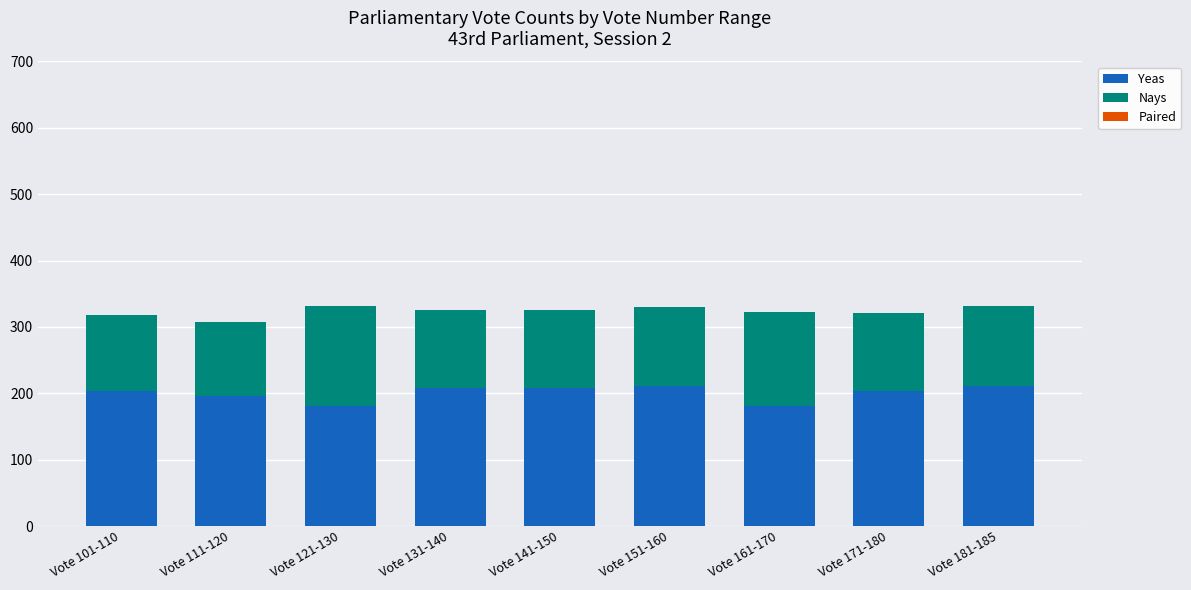

What is the difference between the maximum and second lowest values in the Yeas series?

30